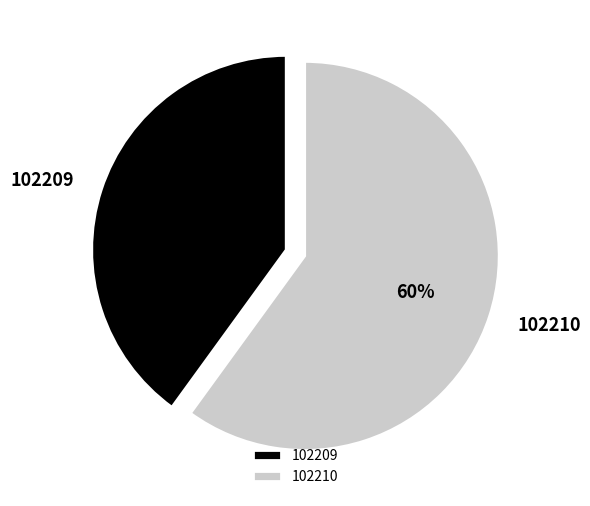

Approximately how many times larger is the value at 102210 compared to 102209?

1.5